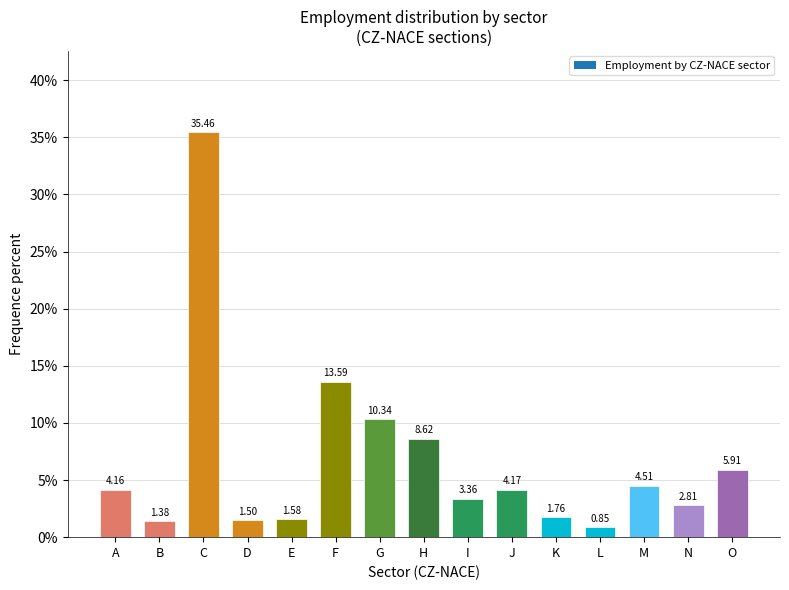

Where does the data first go above 4?

A